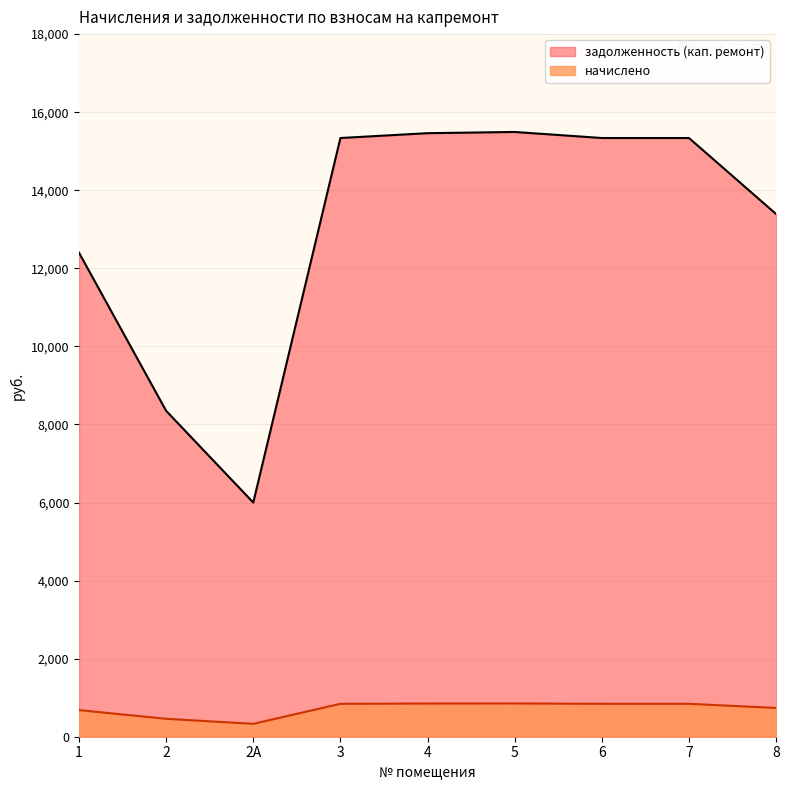

The начислено series shows 843.7 at 3. True or false?

True